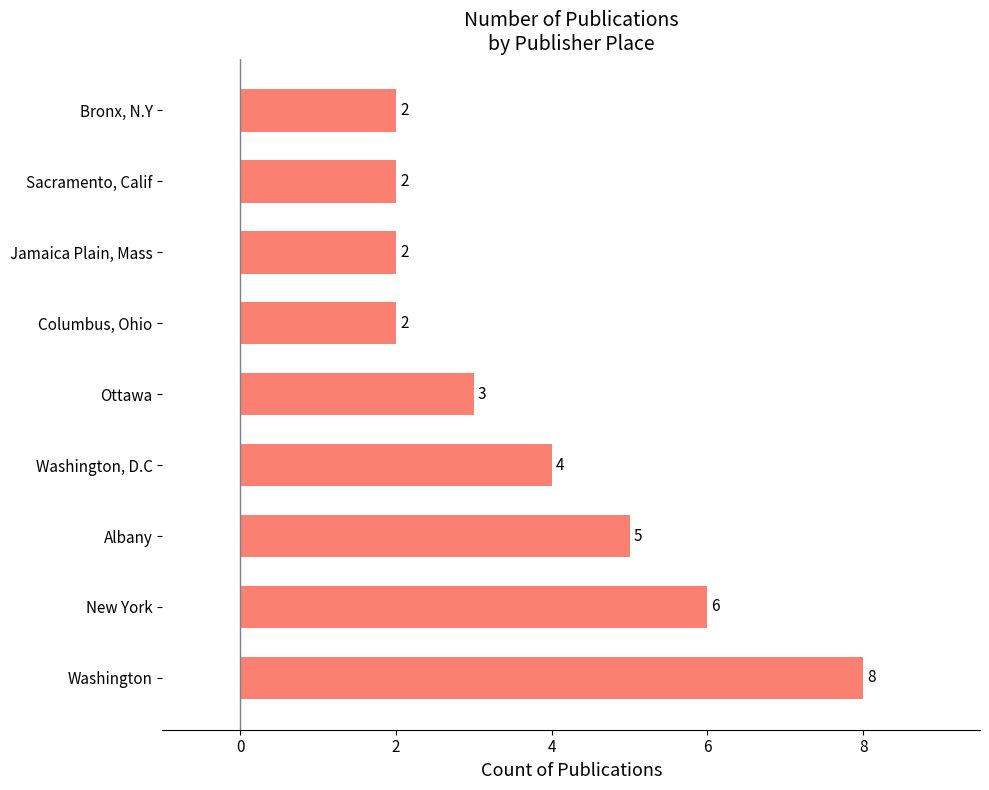

What is the difference between the second highest and second lowest values?

4